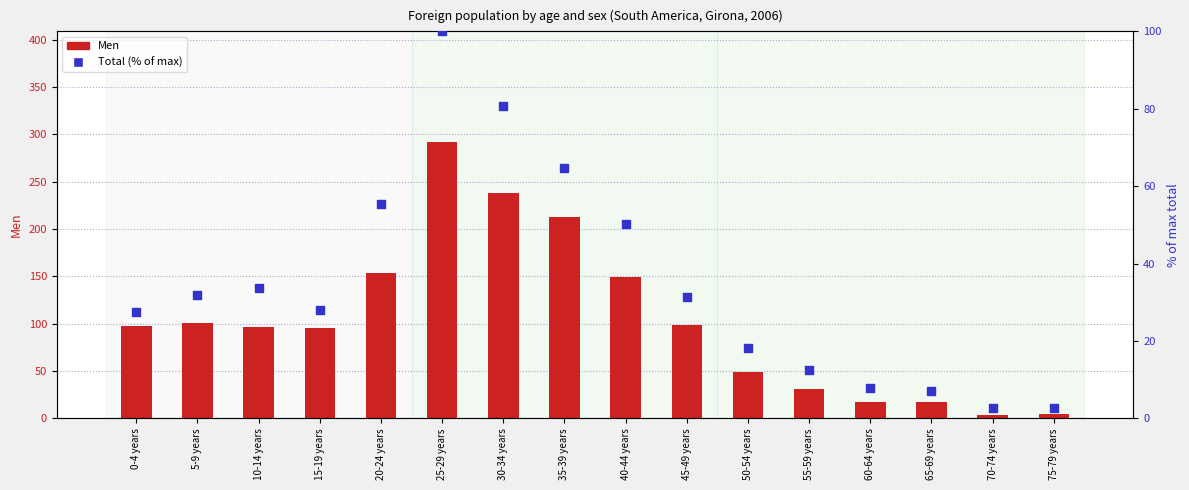

At which category is the sum across all series the highest?

25-29 years